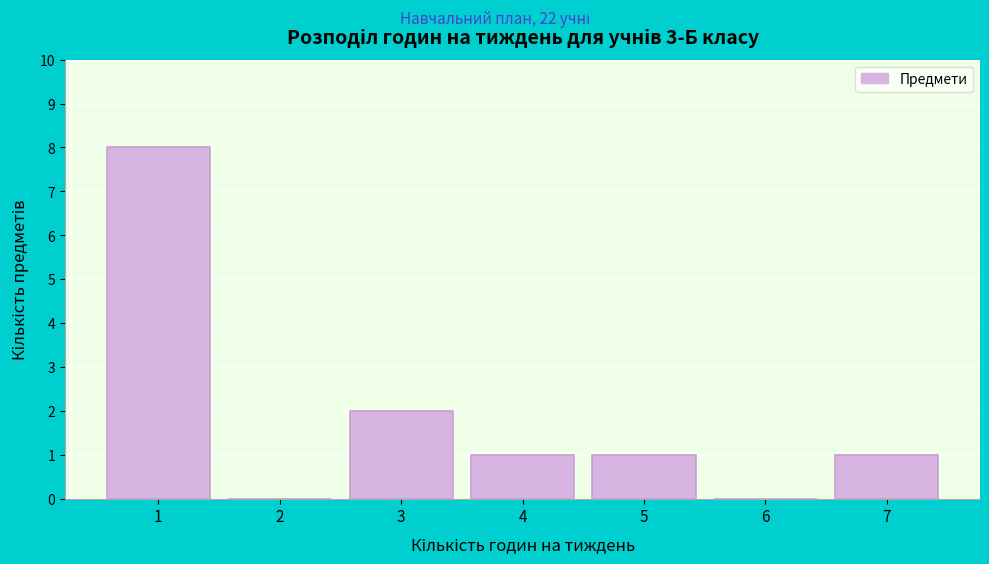

Reading left to right, transcribe all the data shown in this chart.

1=8	2=0	3=2	4=1	5=1	6=0	7=1